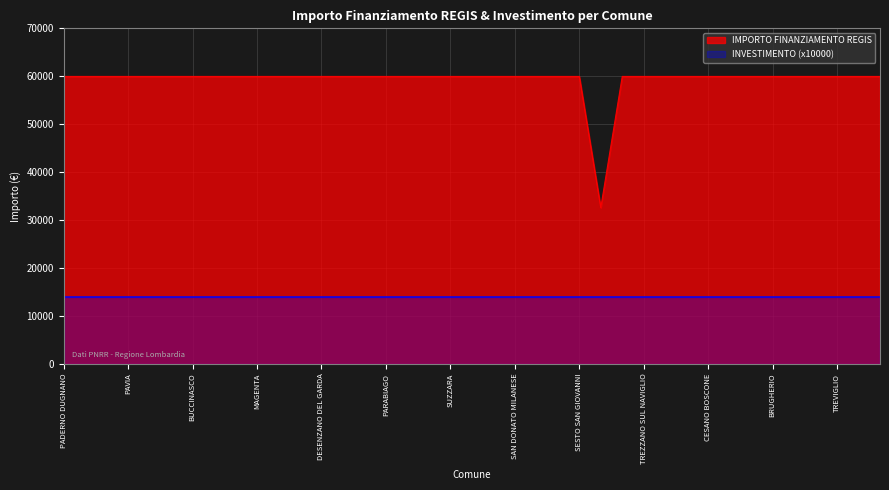

Reading left to right, what are all the values shown in this chart?

PADERNO DUGNANO=59966	ROMANO DI LOMBARDIA=59966	LIMBIATE=59966	PAVIA=59966	SARONNO=59966	LAINATE=59966	BUCCINASCO=59966	BOLLATE=59966	SEREGNO=59966	MAGENTA=59966	VIGEVANO=59966	VOGHERA=59966	DESENZANO DEL GARDA=59966	LISSONE=59966	CORNAREDO=59966	PARABIAGO=59966	PIOLTELLO=59966	BRESSO=59966	SUZZARA=59966	CERNUSCO SUL NAVIGLIO=59966	SERIATE=59966	SAN DONATO MILANESE=59966	MANTOVA=59966	SEGRATE=59966	SESTO SAN GIOVANNI=59966	GALBIATE=32589	CORSICO=59966	TREZZANO SUL NAVIGLIO=59966	GARBAGNATE MILANESE=59966	MEDA=59966	CESANO BOSCONE=59966	CANTU=59966	CREMONA=59966	BRUGHERIO=59966	RHO=59966	CINISELLO BALSAMO=59966	TREVIGLIO=59966	LUMEZZANE=59966	GIUSSANO=59966